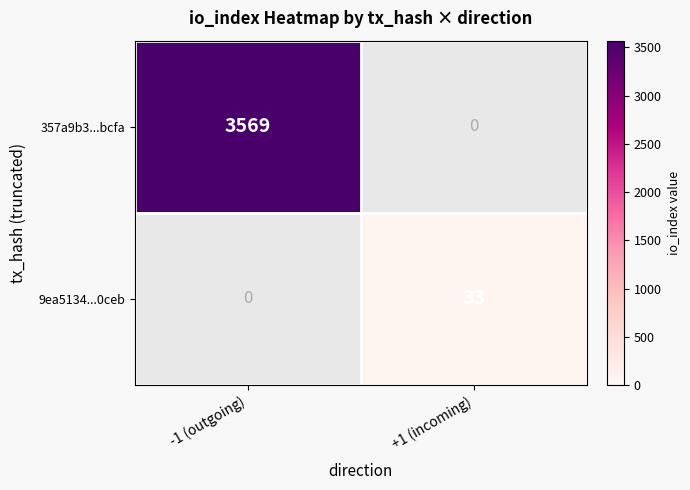

At how many categories does at least one series exceed 1126?

1